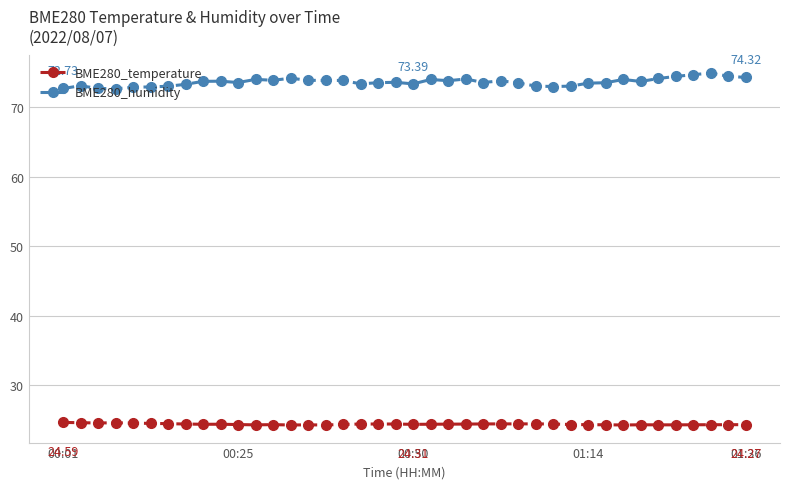

What is the difference between the maximum and minimum values in the BME280_humidity series?

2.3